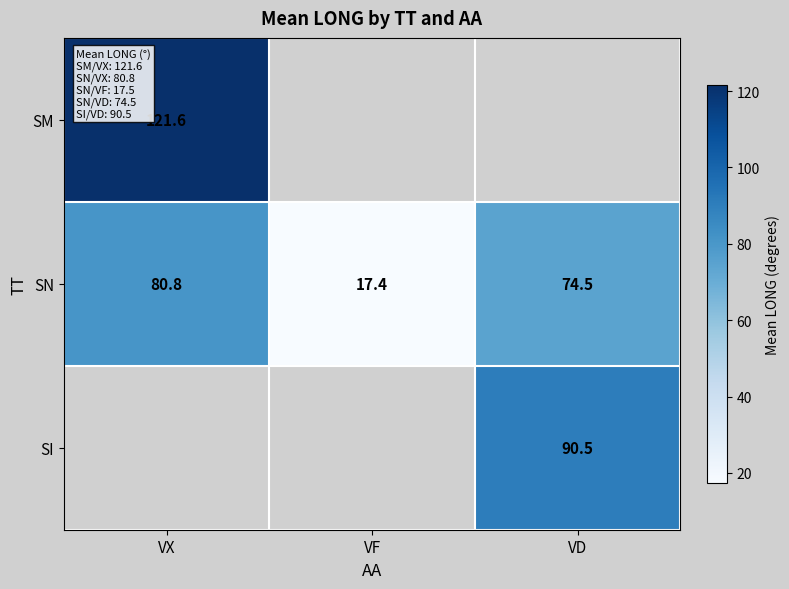

Is it true that SN equals 29.1 at VD?

False